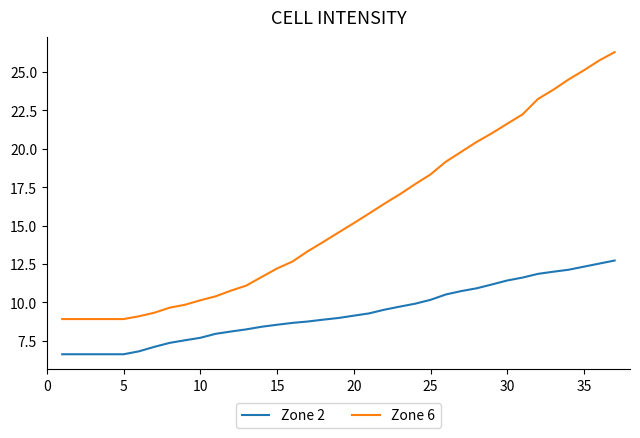

Does the chart have visible grid lines?

No